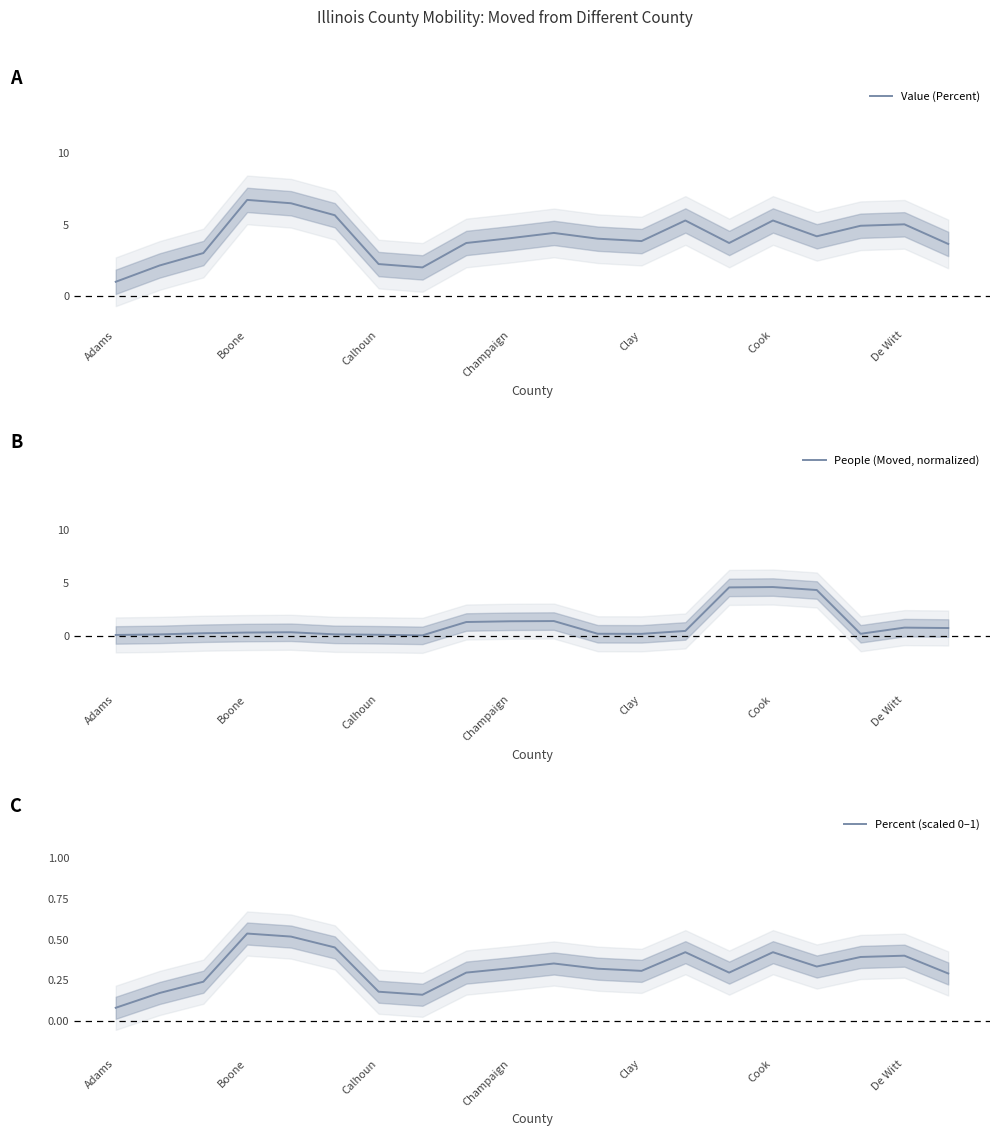

True or false: People (Moved, normalized) and Value (Percent) intersect in this chart.

True